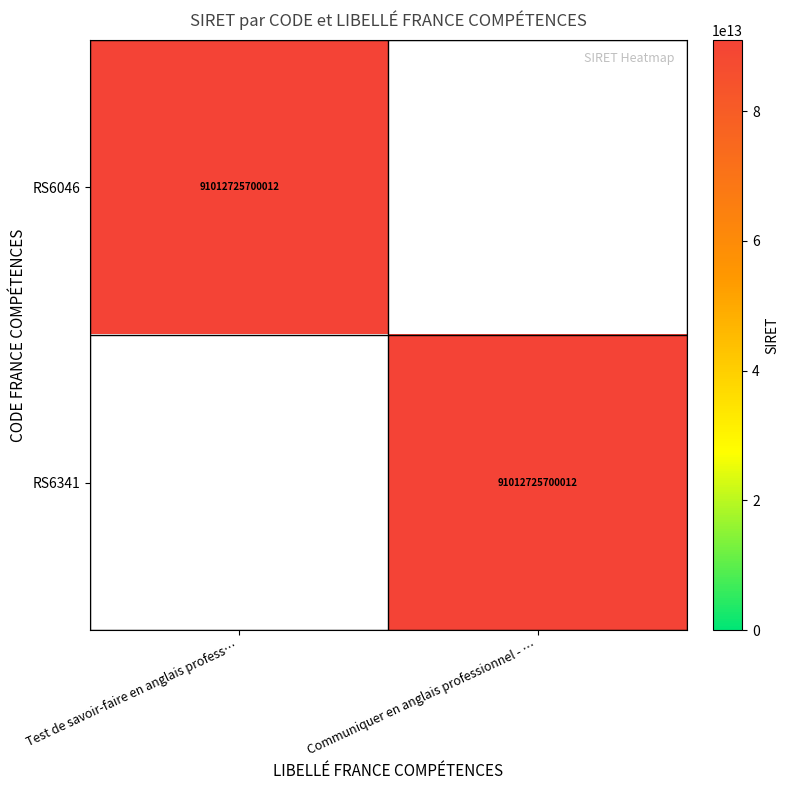

True or false: RS6341 has a value of 91012725700012 at Communiquer en anglais professionnel - ….

True